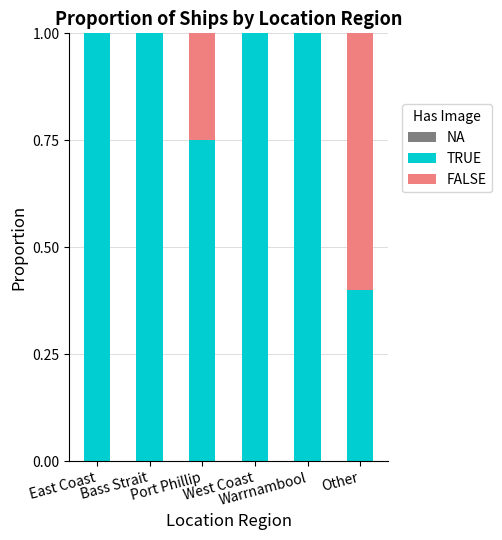

Which series has the widest spread of values?

FALSE